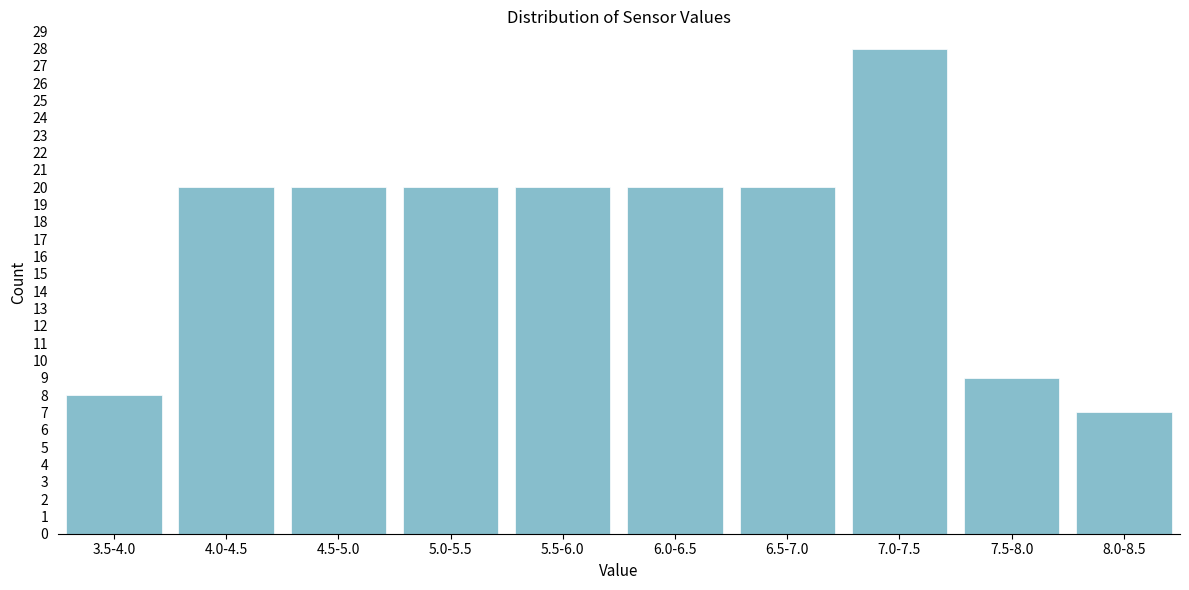

Reading left to right, list all the values displayed in this chart.

3.5-4.0=8	4.0-4.5=20	4.5-5.0=20	5.0-5.5=20	5.5-6.0=20	6.0-6.5=20	6.5-7.0=20	7.0-7.5=28	7.5-8.0=9	8.0-8.5=7